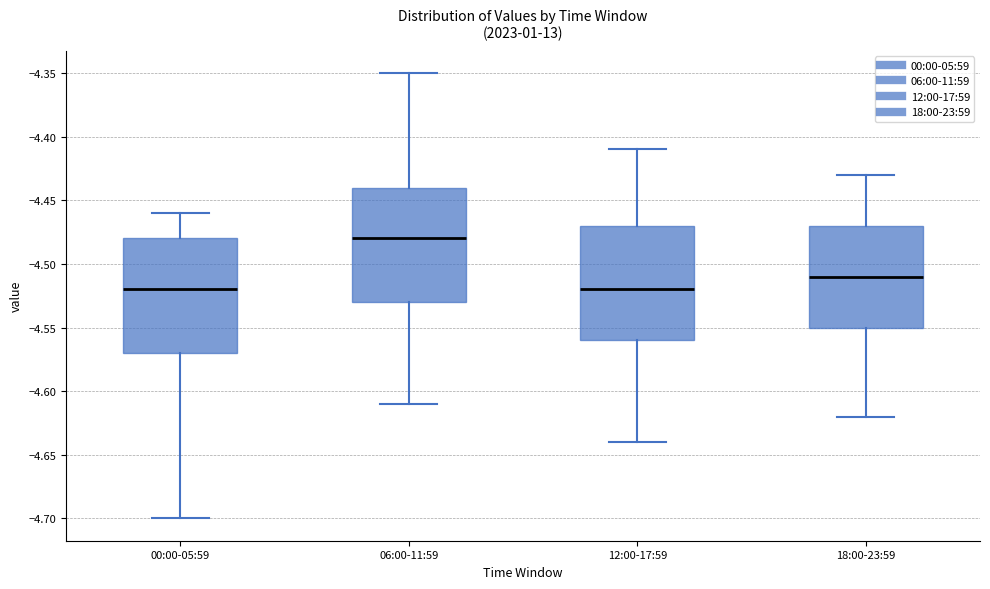

Where does the median line of the box for 06:00-11:59 sit on the y-axis? The values are not printed on the chart, so give them approximately, as read against the axis.

-4.48